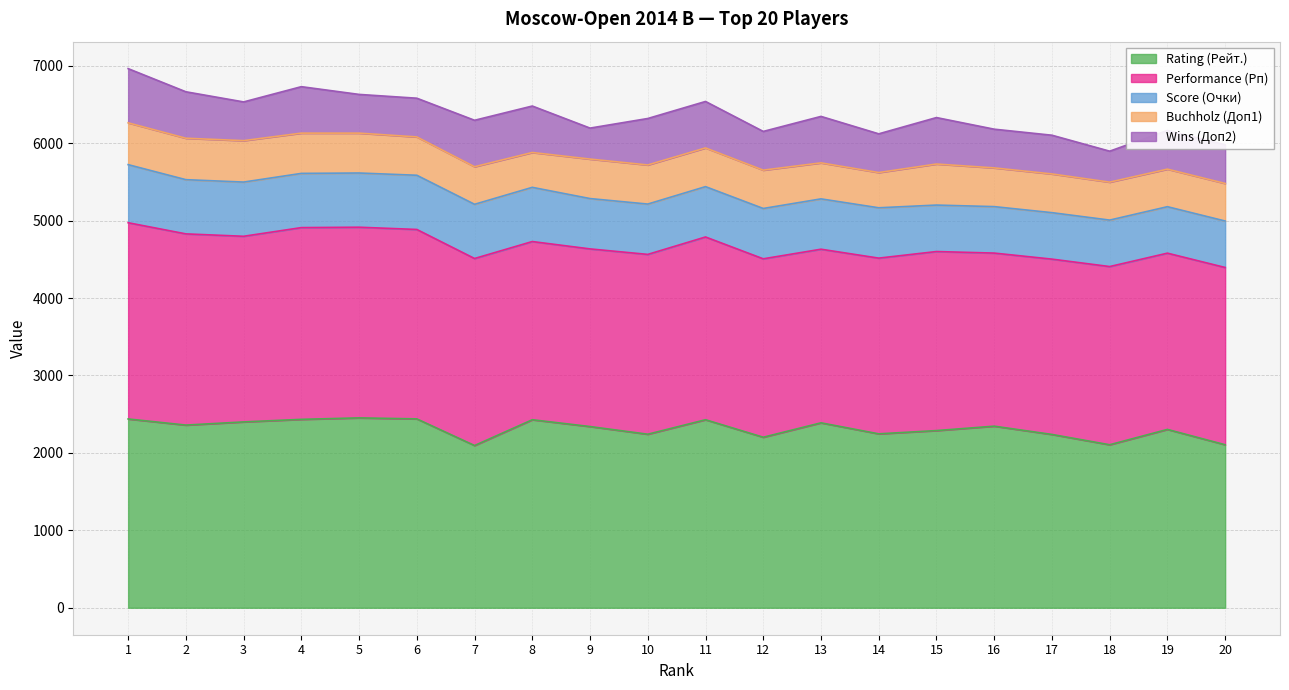

At which category is the sum across all series the highest?

1